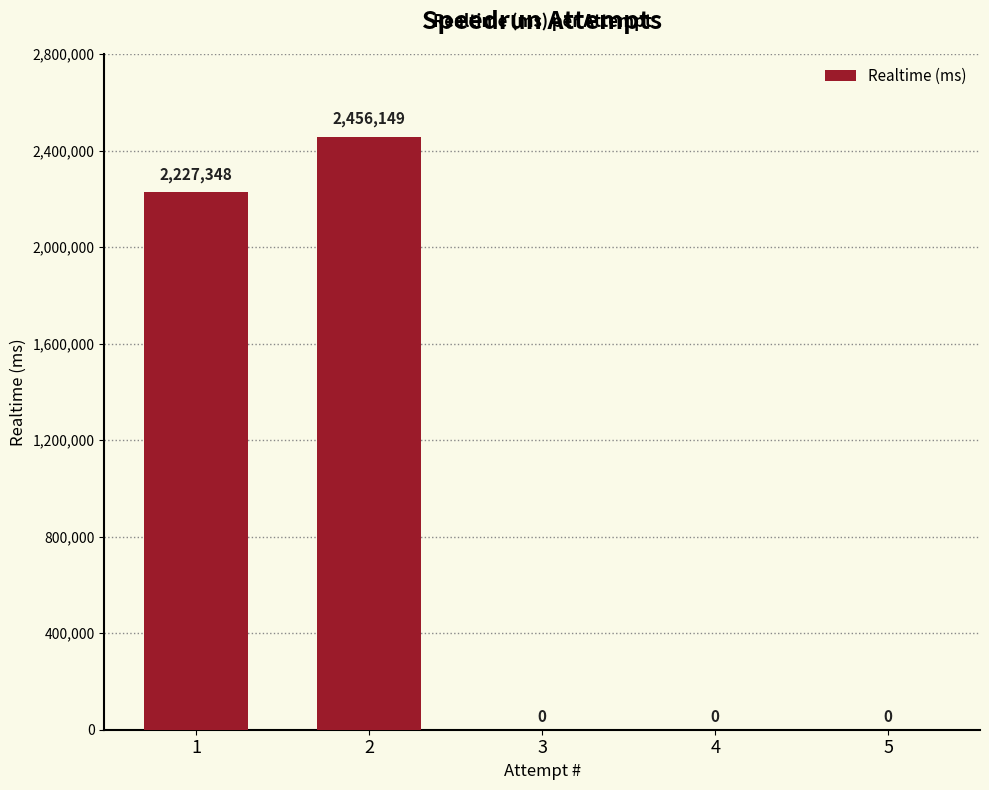

How many values exceed 0?

2